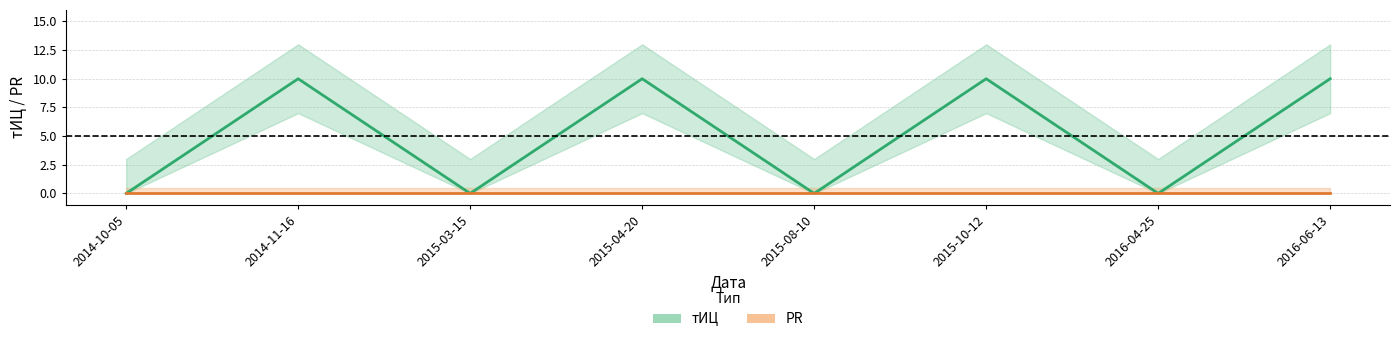

What is the sum of all values?

40